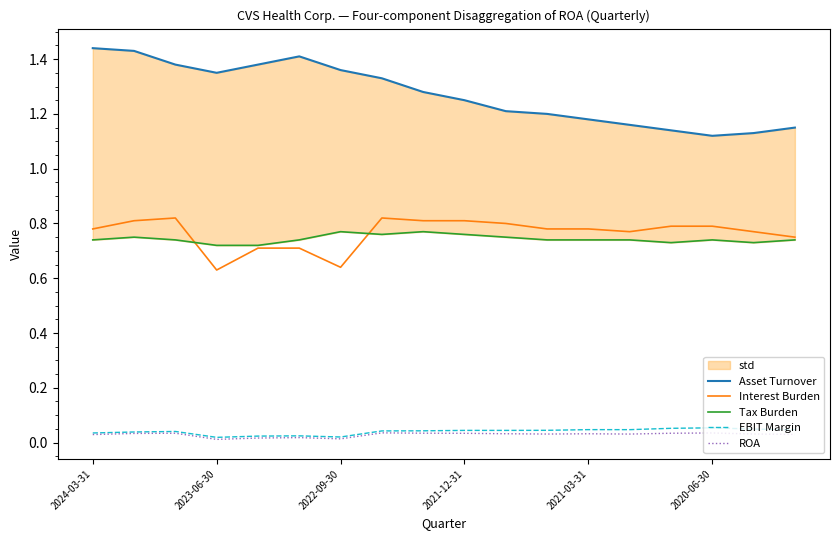

Which series has the largest range (max minus min)?

Asset Turnover